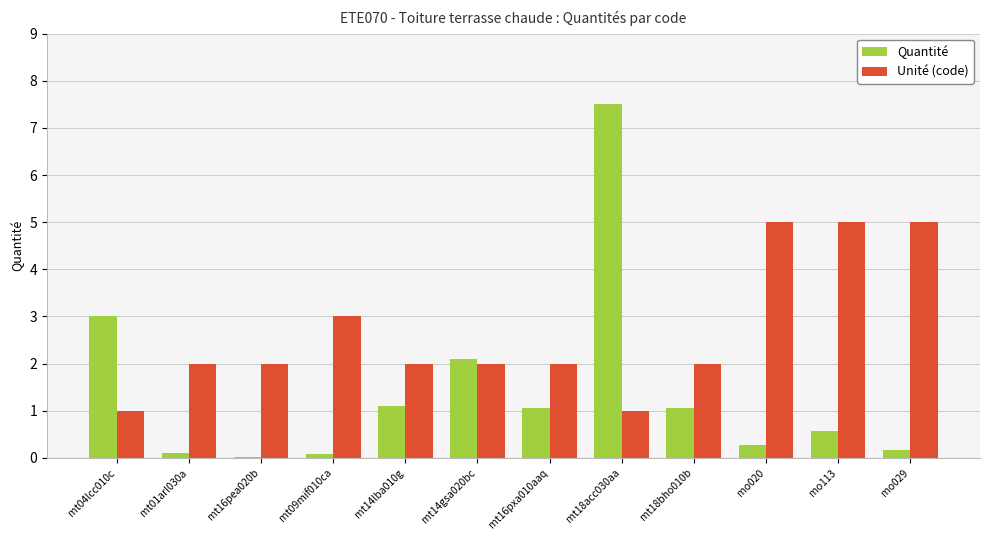

Which series changed the most between mt09mif010ca and mo029?

Unité (code)